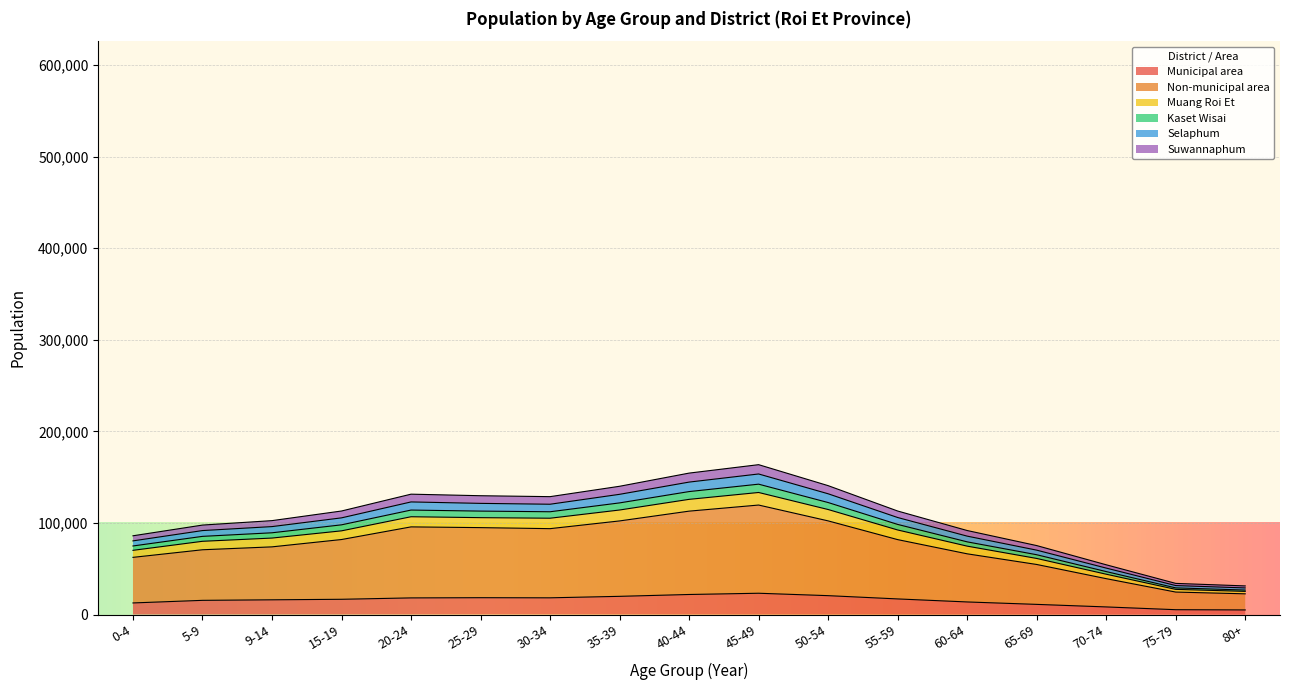

What is the maximum value for Municipal area?

23211